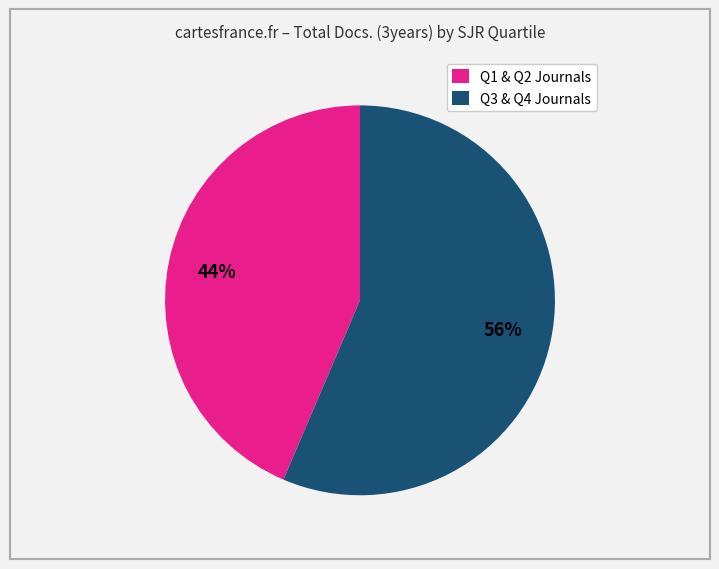

Does any single category account for the majority?

Yes